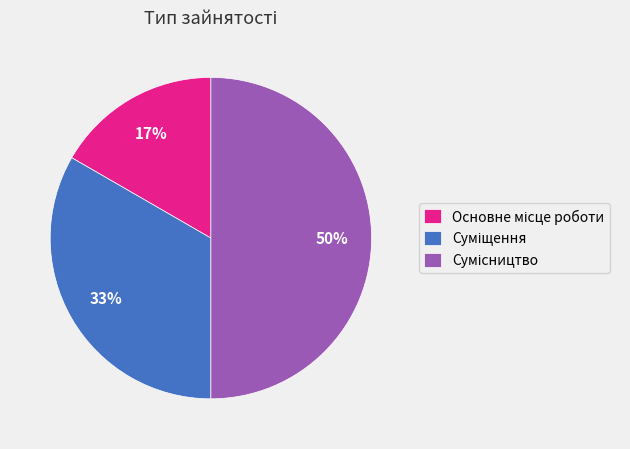

To the nearest percent, what is the average slice percentage?

33%